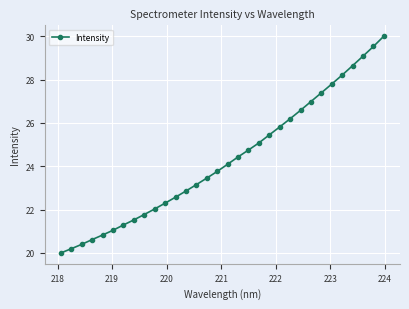

True or false: there are more than 2 points higher than both neighbors.

False